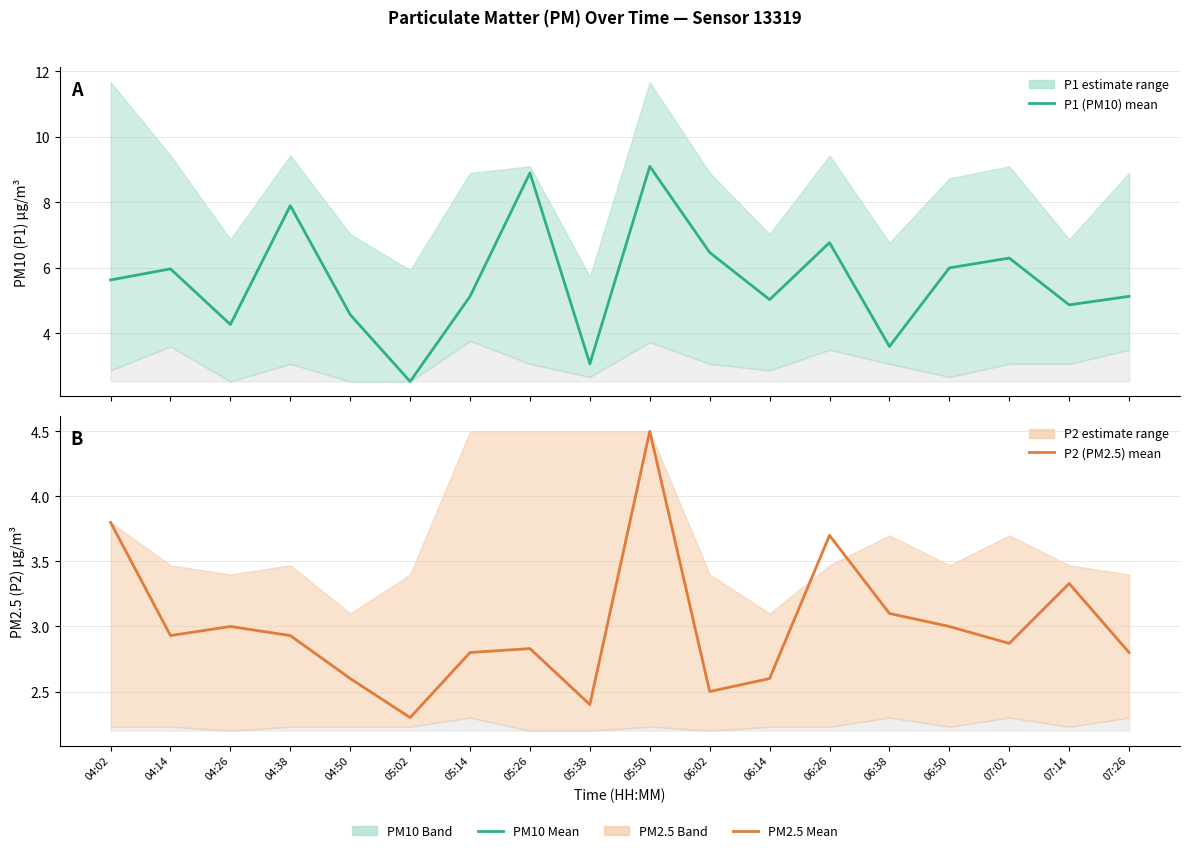

What is the minimum value for P2 (PM2.5)?

2.3